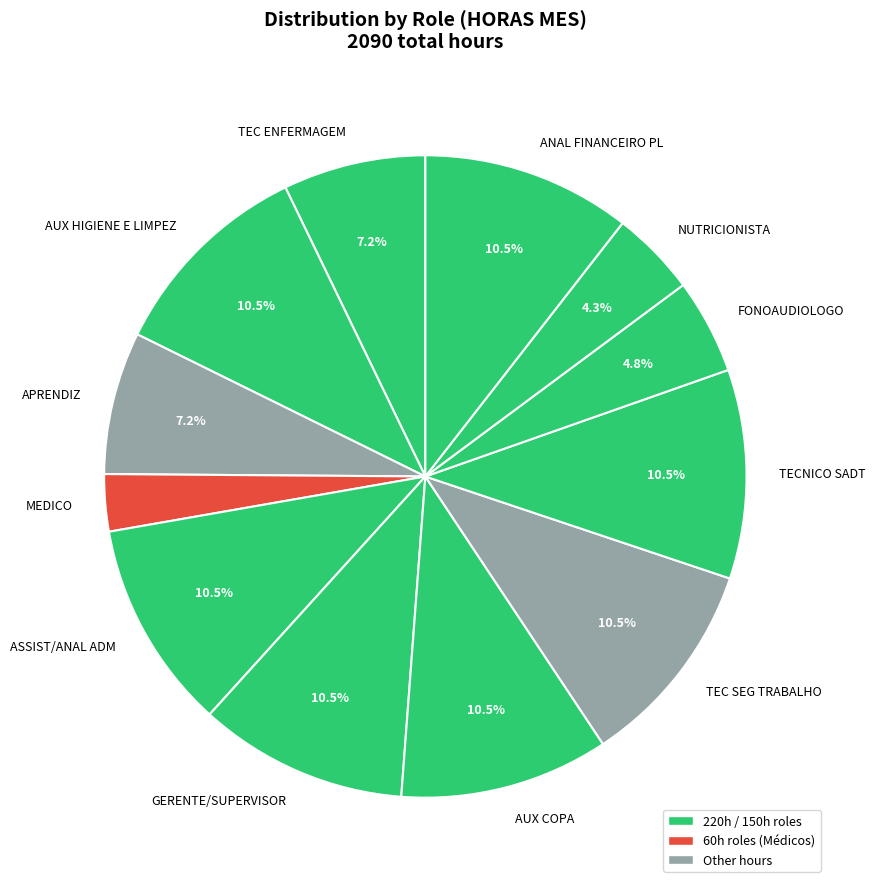

What percentage is NOT represented by ANAL FINANCEIRO PL?

89.5%